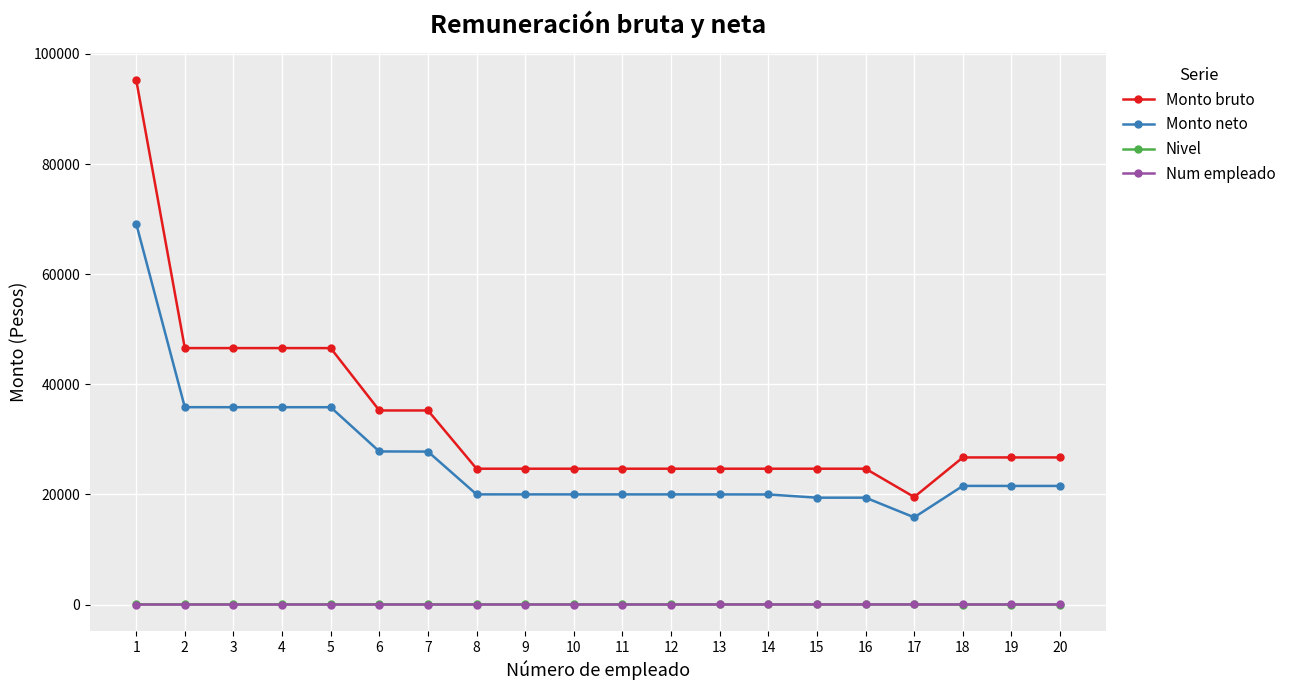

How many data points in Monto neto are less than 21542?

10